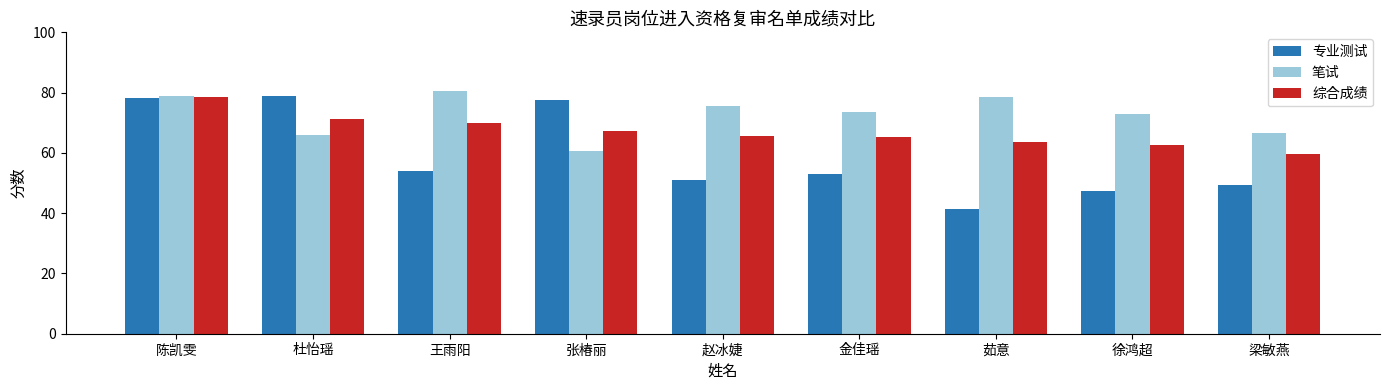

Is the value of 笔试 at 杜怡瑶 greater than the value of 综合成绩 at 王雨阳?

No